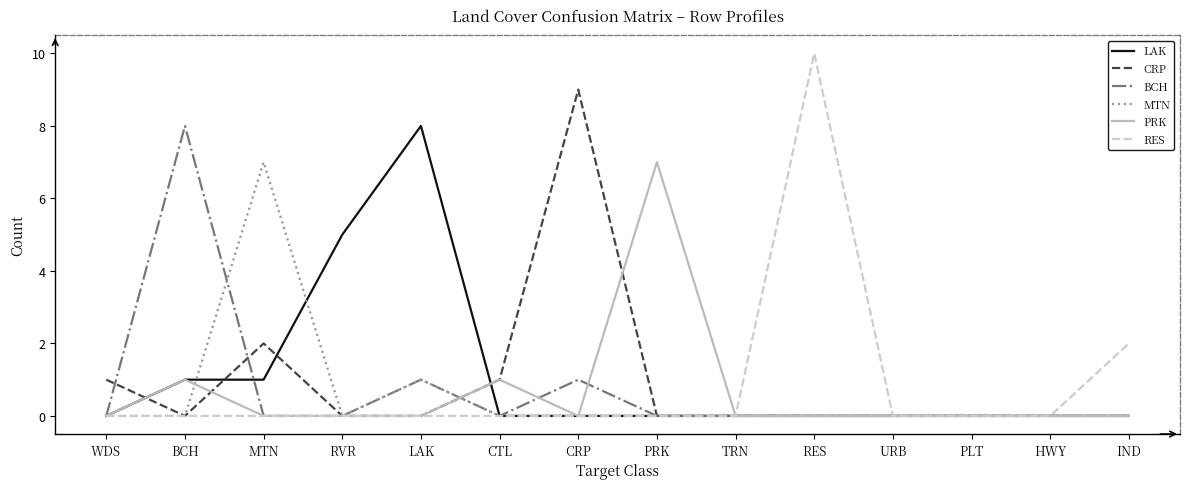

What is the average value of the CRP series?

1